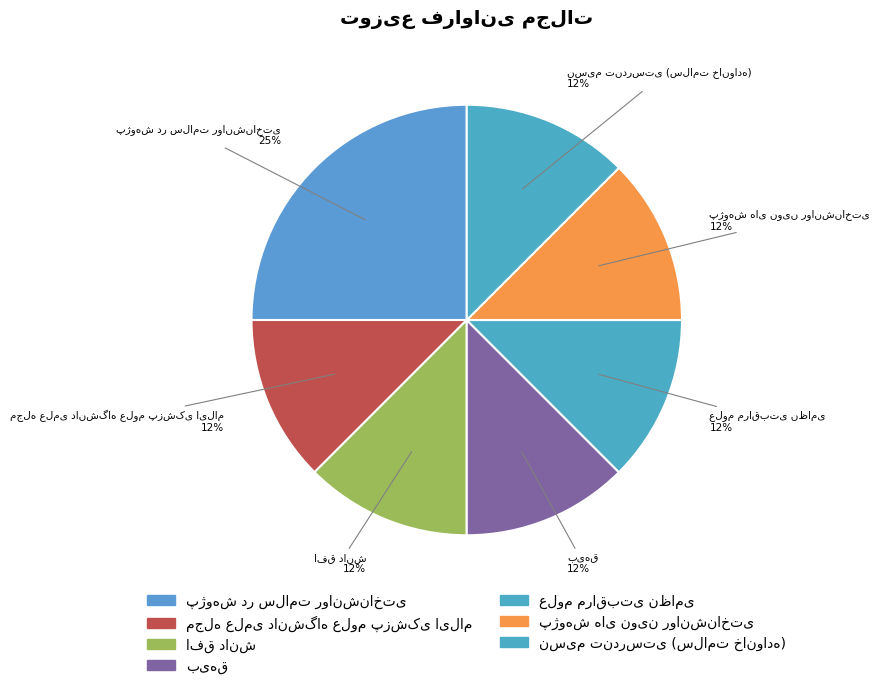

Rank the categories by value from lowest to highest.

مجله علمی دانشگاه علوم پزشکی ایلام, افق دانش, بیهق, علوم مراقبتی نظامی, پژوهش های نوین روانشناختی, نسیم تندرستی (سلامت خانواده), پژوهش در سلامت روانشناختی